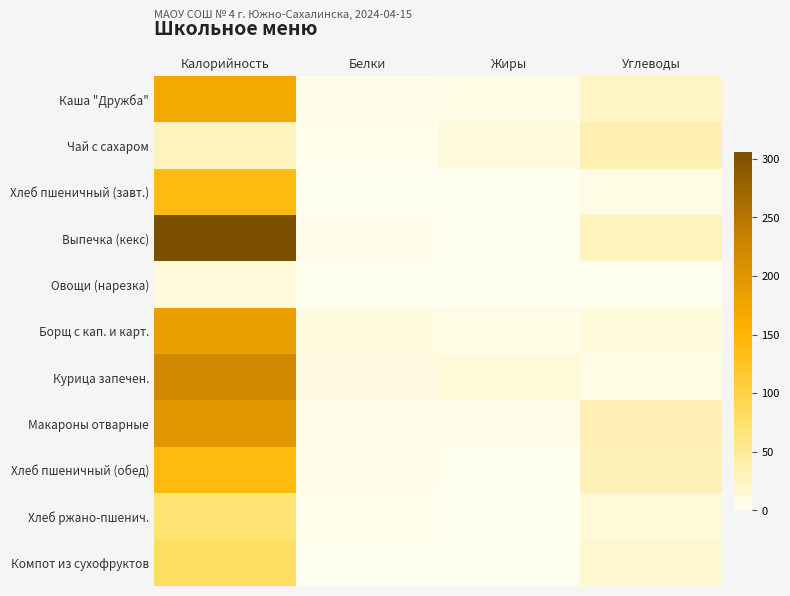

At Углеводы, list the series in order from smallest to largest.

Овощи (нарезка), Курица запечен., Хлеб пшеничный (завт.), Борщ с кап. и карт., Хлеб ржано-пшенич., Компот из сухофруктов, Каша "Дружба", Выпечка (кекс), Хлеб пшеничный (обед), Макароны отварные, Чай с сахаром